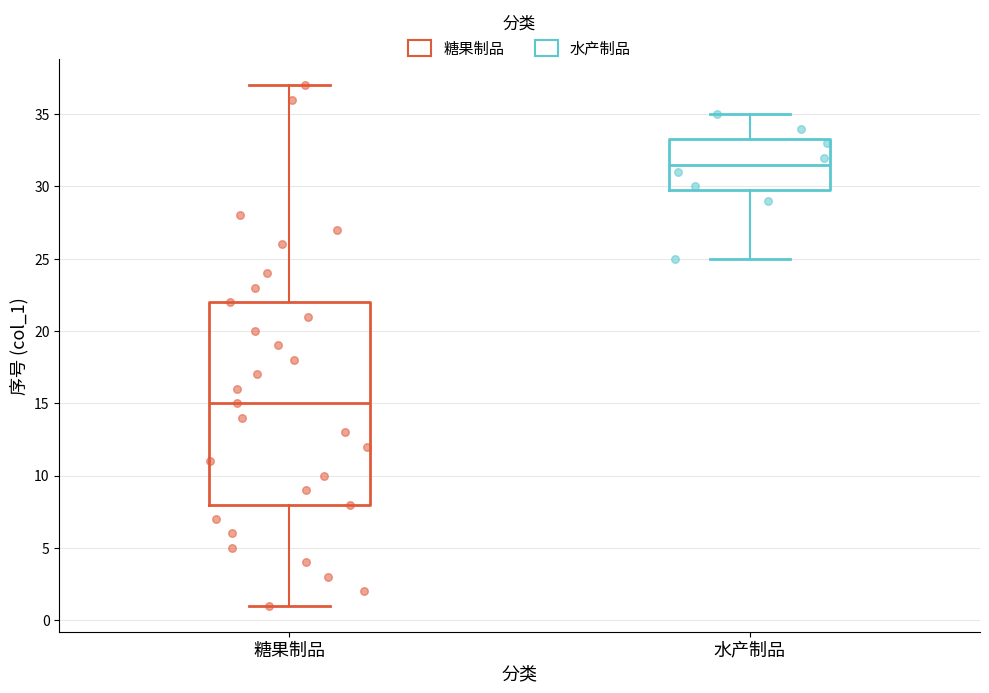

Which box is the tallest, from its lower edge to its upper edge?

糖果制品